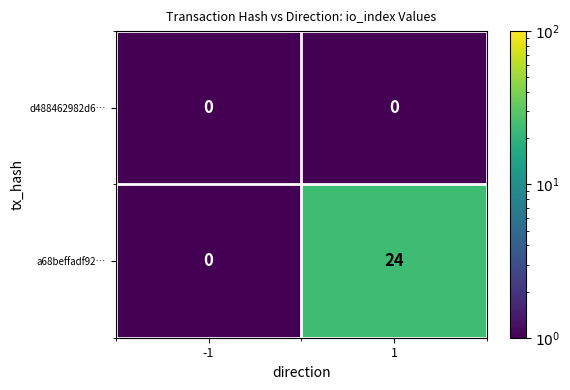

What is the greatest value displayed?

24